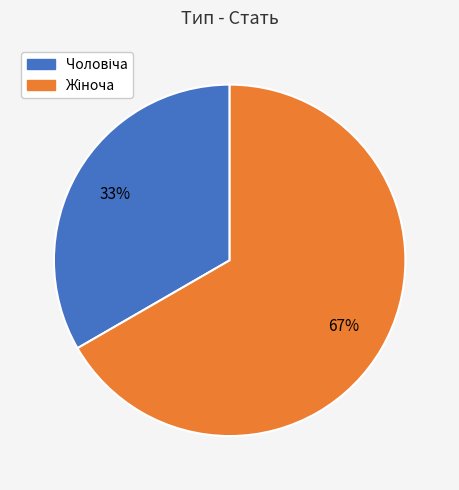

To the nearest percent, what is the average slice percentage?

50%